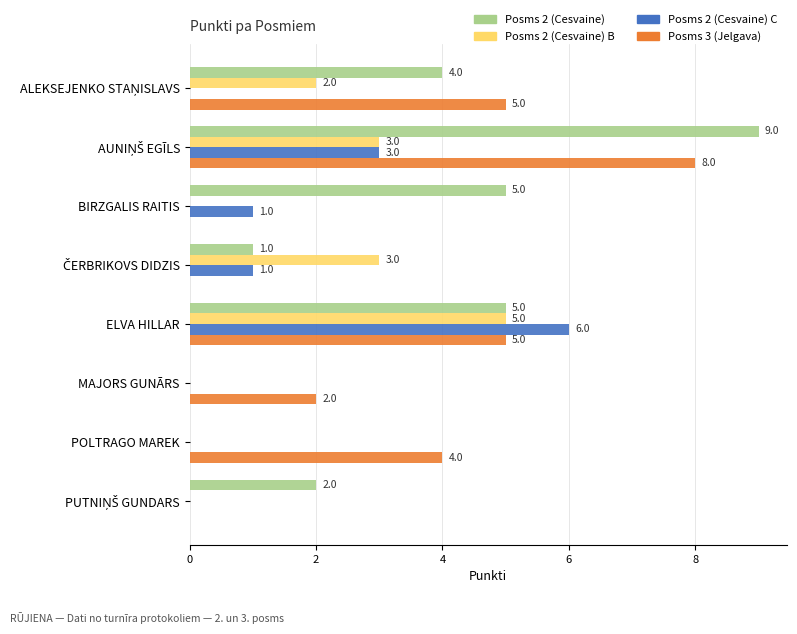

Is it true that Posms 3 (Jelgava) equals 1 at MAJORS GUNĀRS?

False